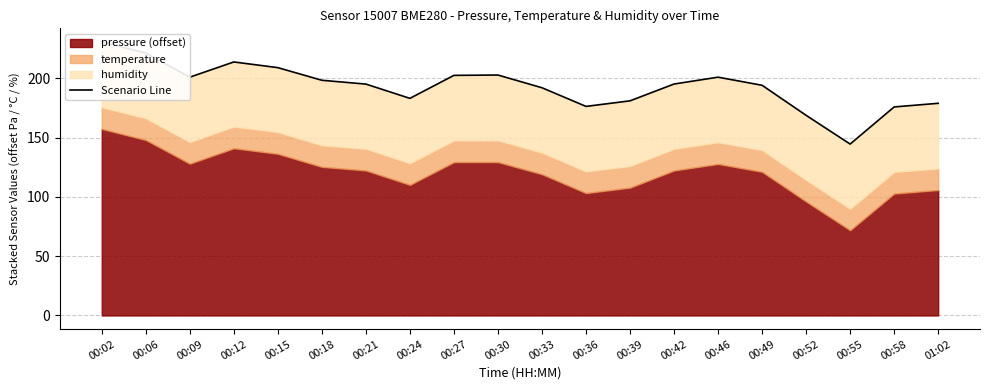

What is the value of the 4th point from the left?

213.8